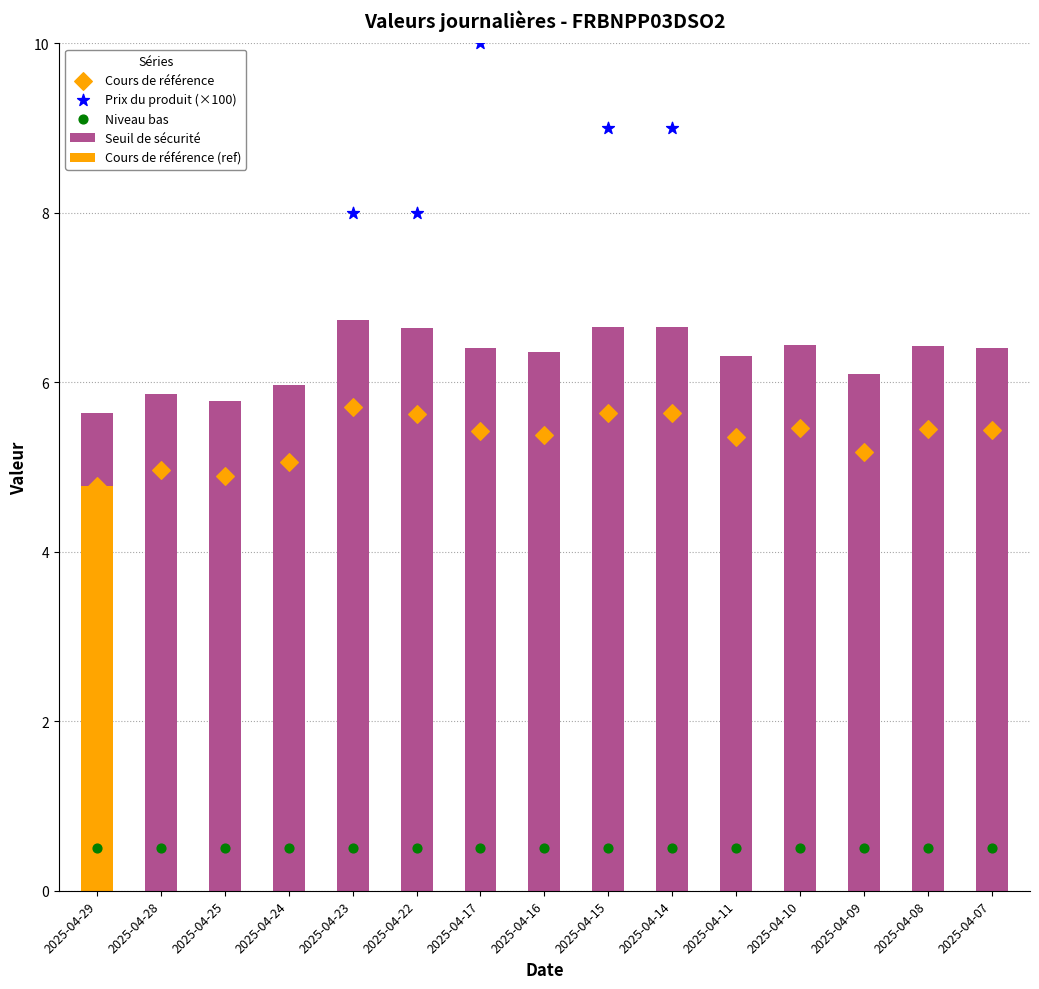

At which category is the sum across all series the highest?

2025-04-29